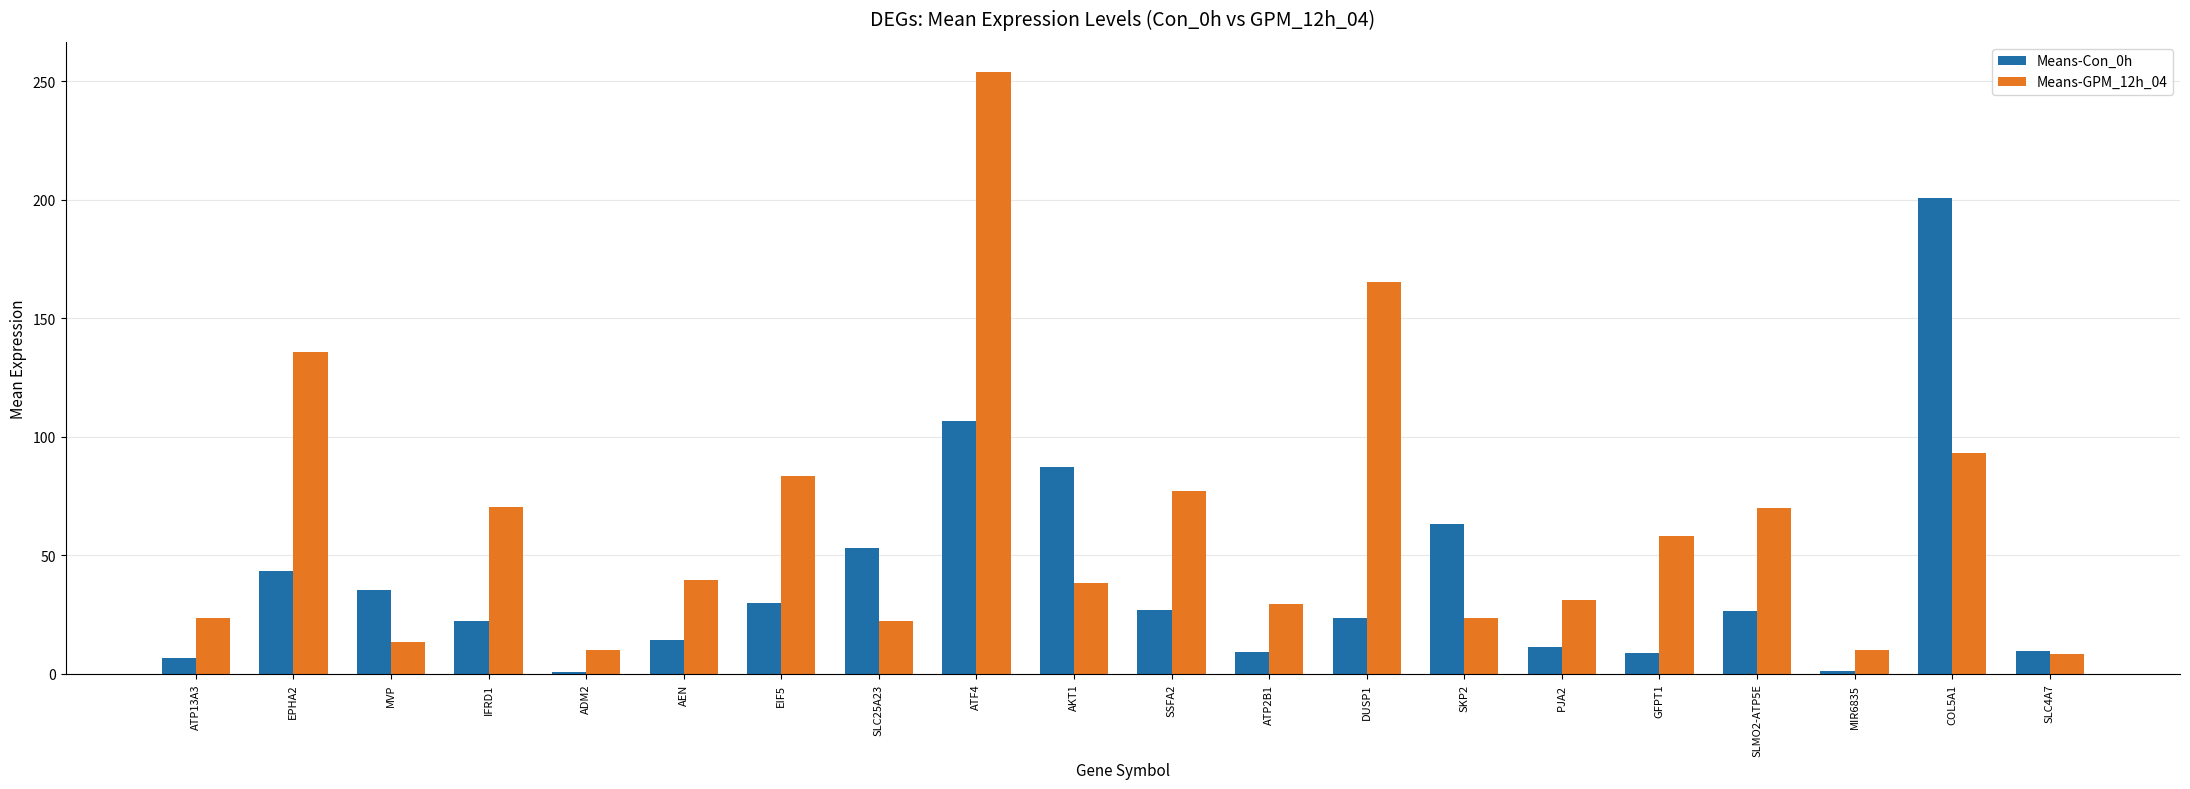

Which series has the largest total across all categories?

Means-GPM_12h_04